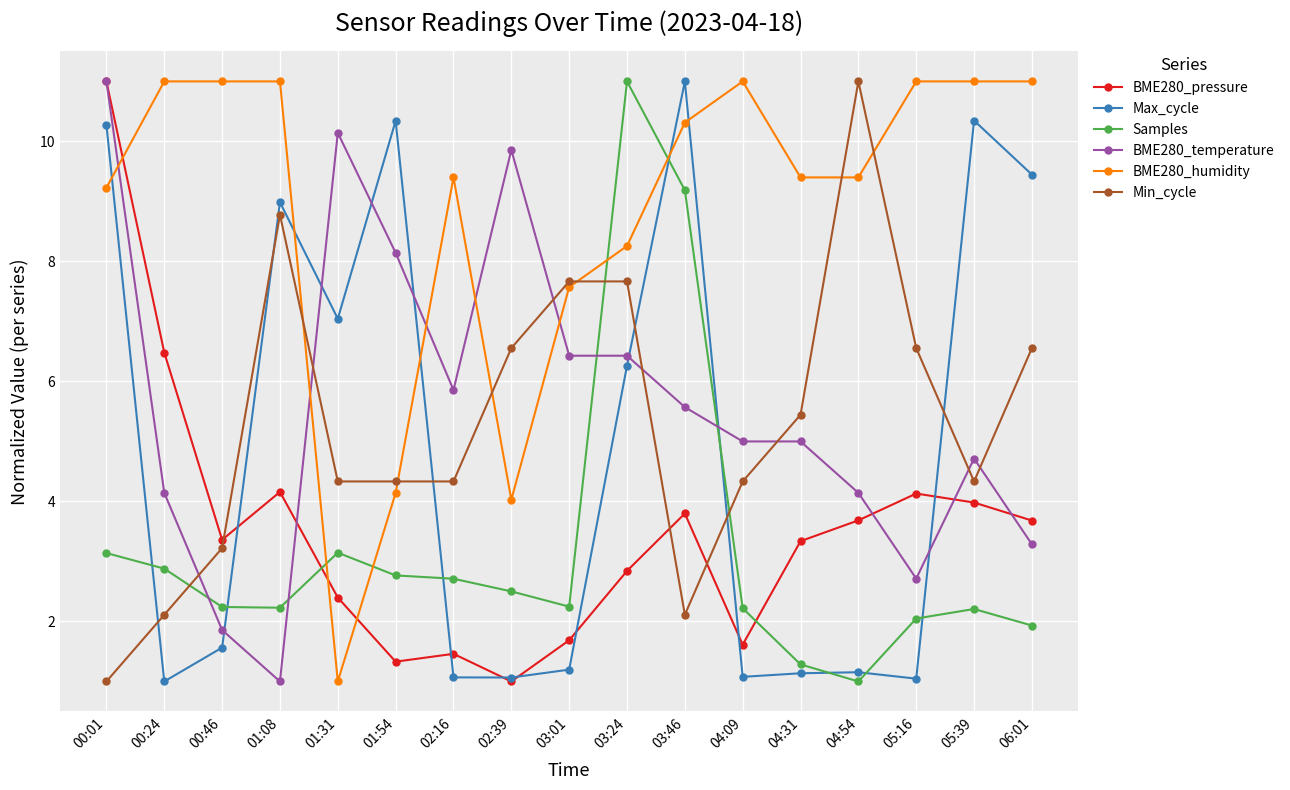

At how many categories does at least one series exceed 7?

17